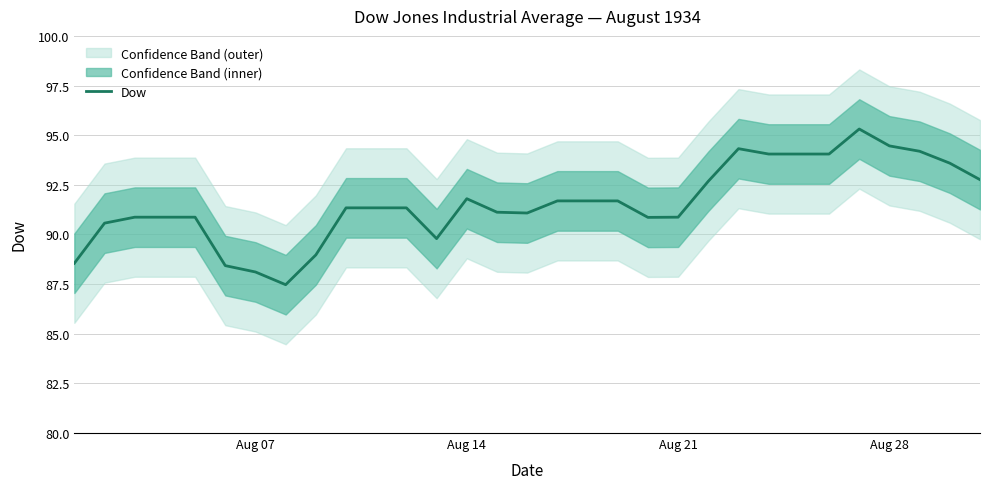

Is it true that Dow equals 90.9 at Aug 21?

True